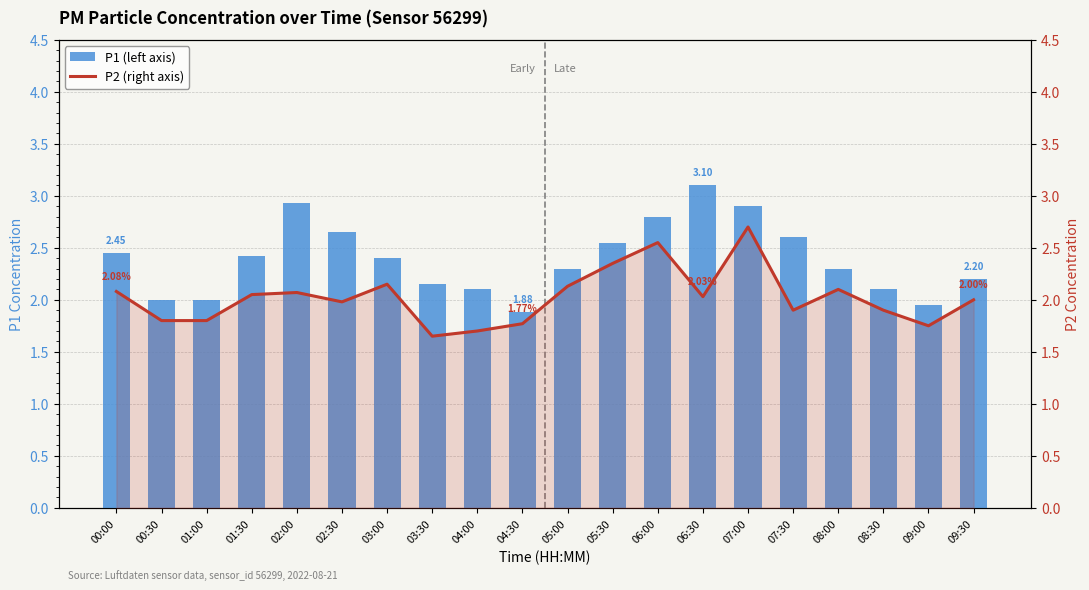

Which series has the largest range (max minus min)?

P1 (left axis)